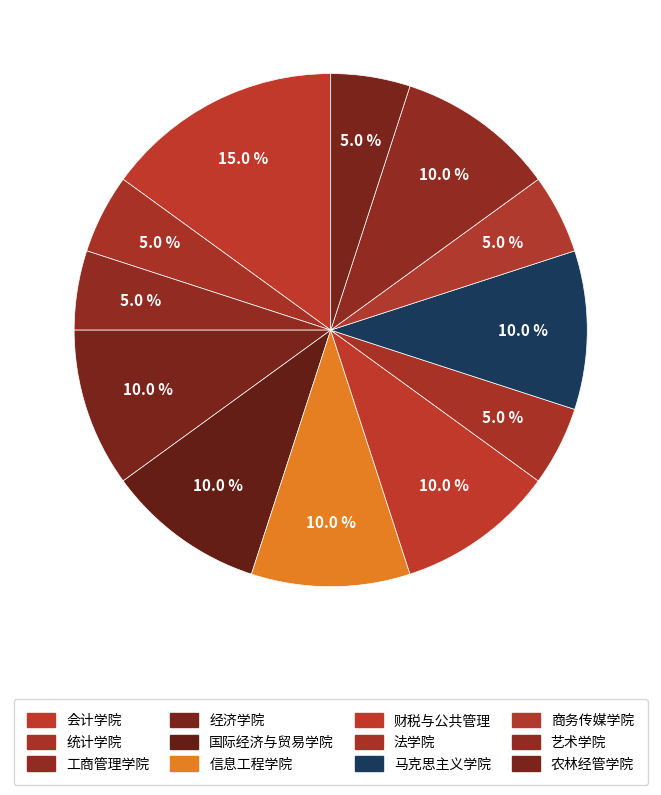

Which has a higher value, 农林经管学院 or 国际经济与贸易学院?

国际经济与贸易学院